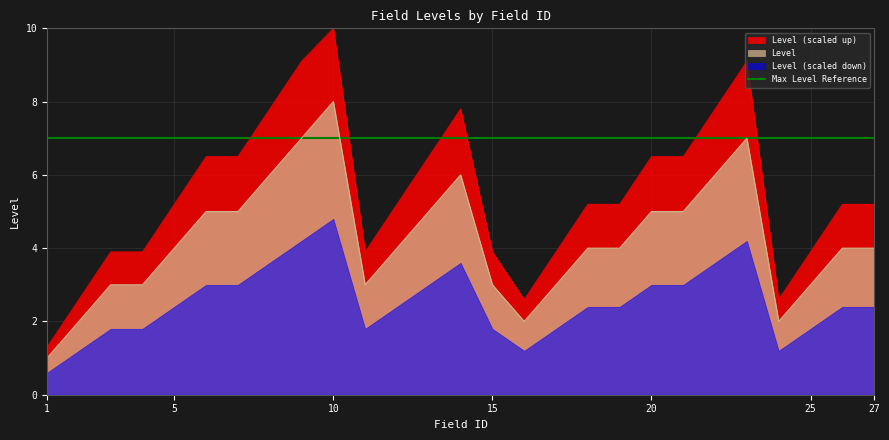

What is the difference between the values at 14 and 23?

1